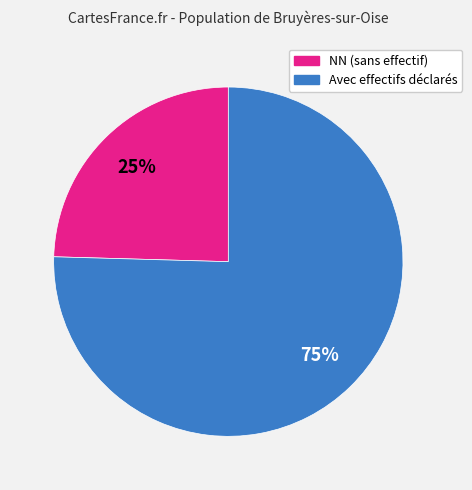

Count the number of slices in the pie.

2